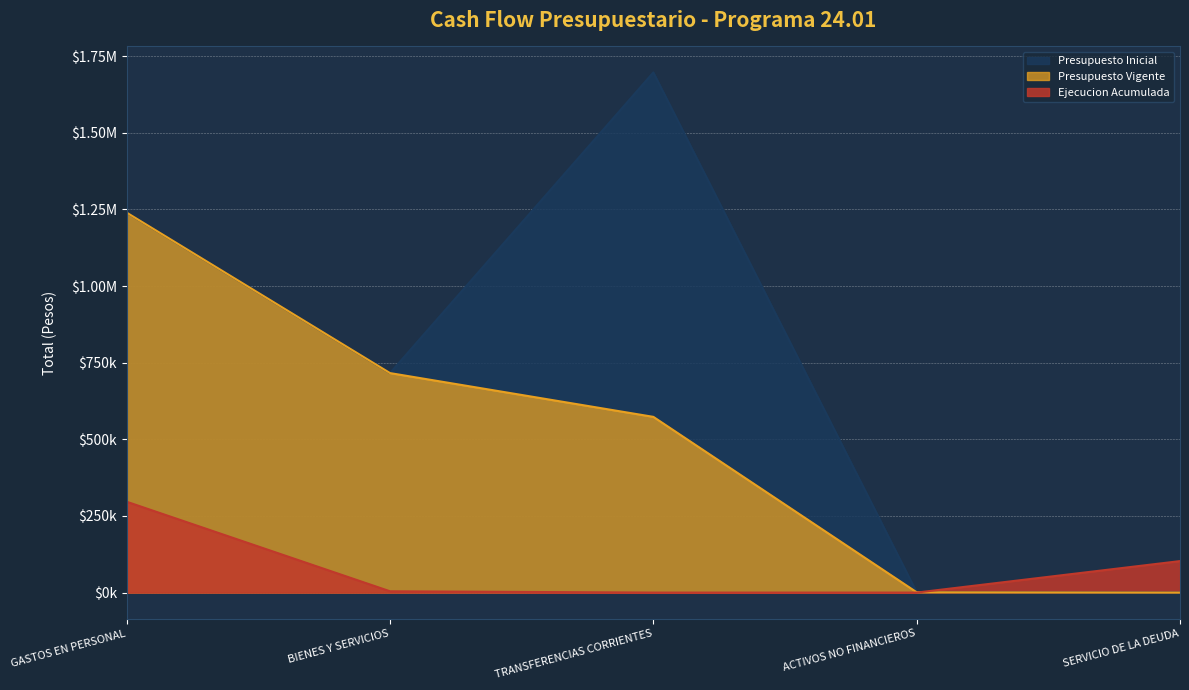

What position from the left is ACTIVOS NO FINANCIEROS?

4